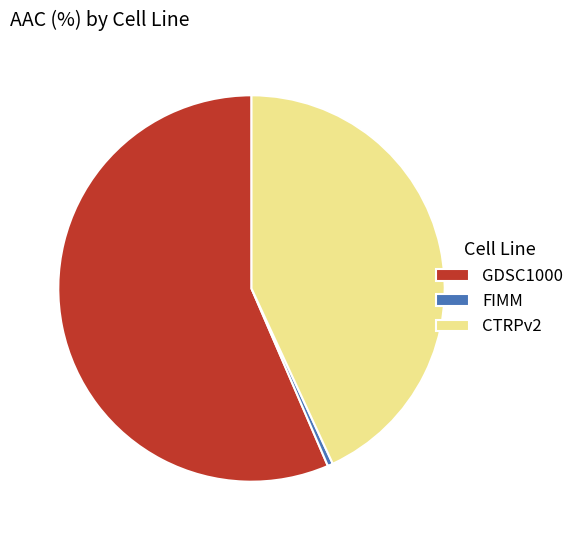

What is the largest slice in the pie chart?

GDSC1000